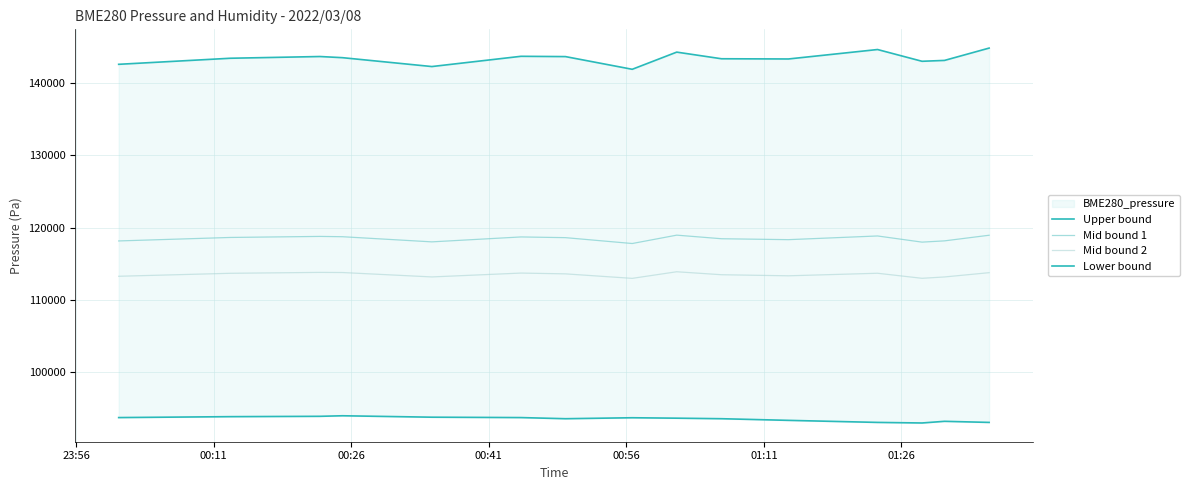

True or false: Mid bound 2 and Mid bound 1 intersect in this chart.

False